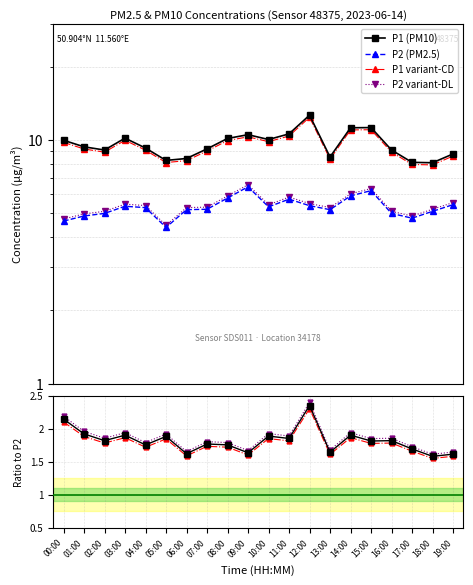

Reading left to right, list all the values displayed in this chart.

P1: 9.8	9.2	8.9	10.0	9.1	8.1	8.2	9.0	9.9	10.3	9.8	10.4	12.4	8.3	11.0	11.0	8.9	7.9	7.9	8.6
P2: 4.7	4.9	5.0	5.3	5.3	4.4	5.2	5.2	5.8	6.4	5.3	5.7	5.4	5.2	5.9	6.2	5.0	4.8	5.1	5.4